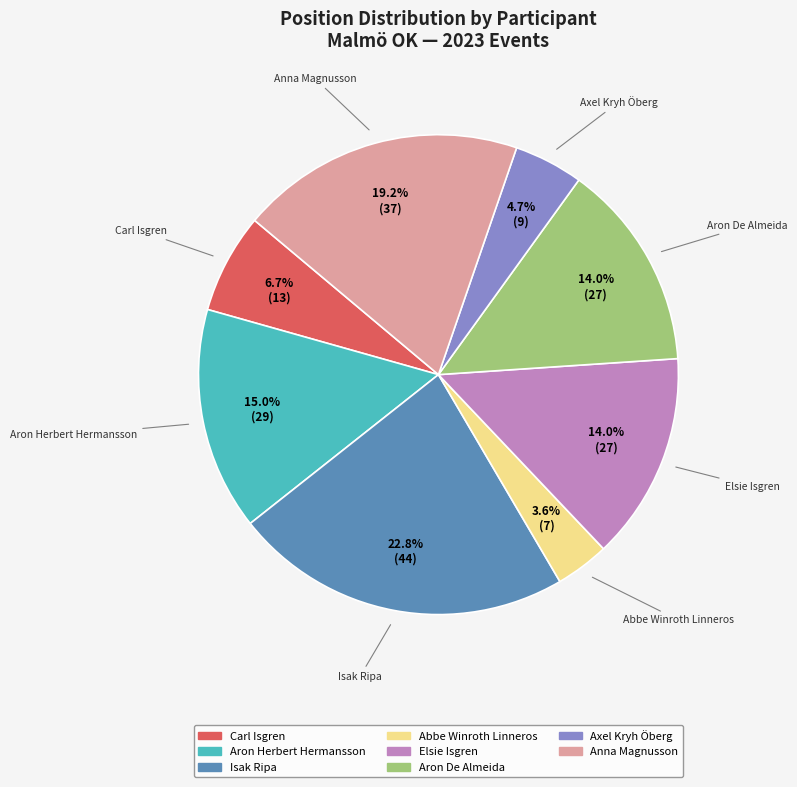

Is there any slice that represents more than half of the pie?

No